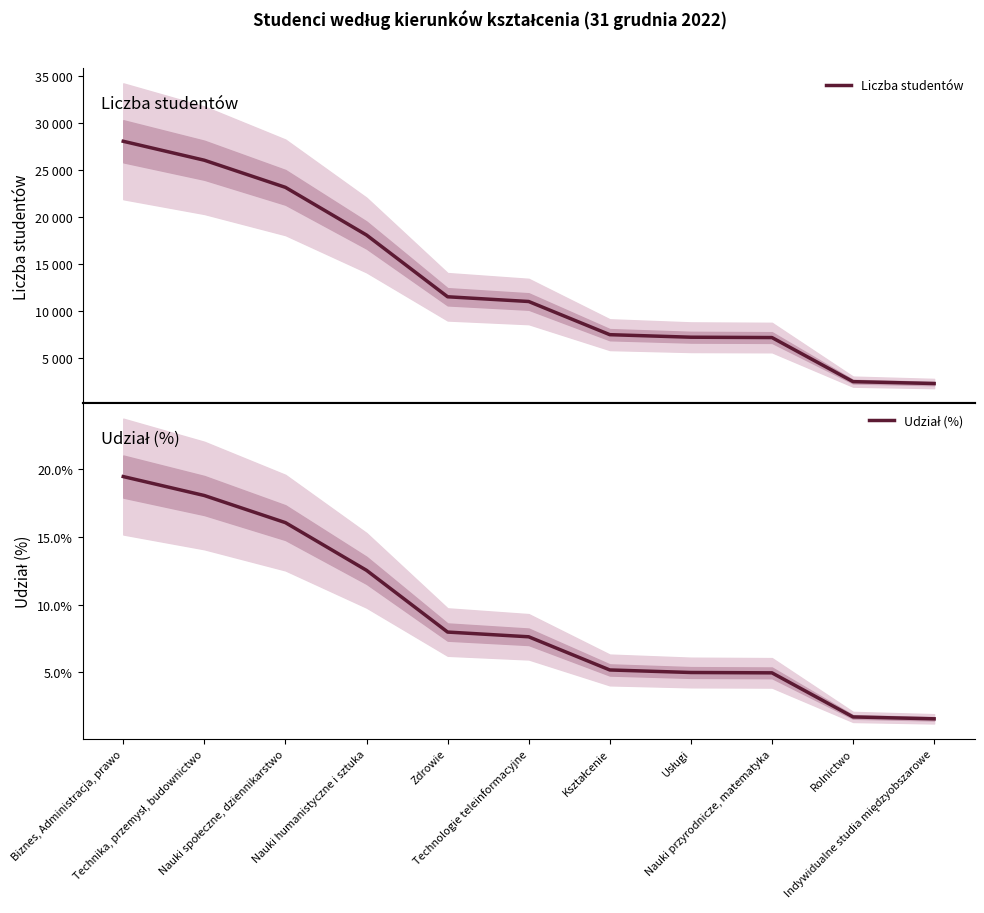

Does the chart display data point markers on the line(s)?

No